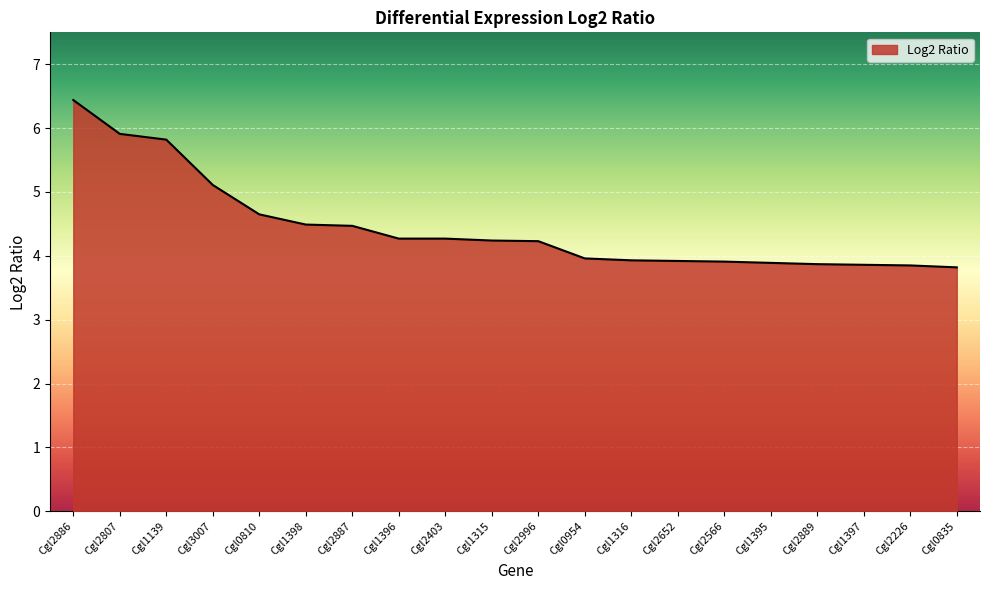

What position from the right is Cgl1139?

18